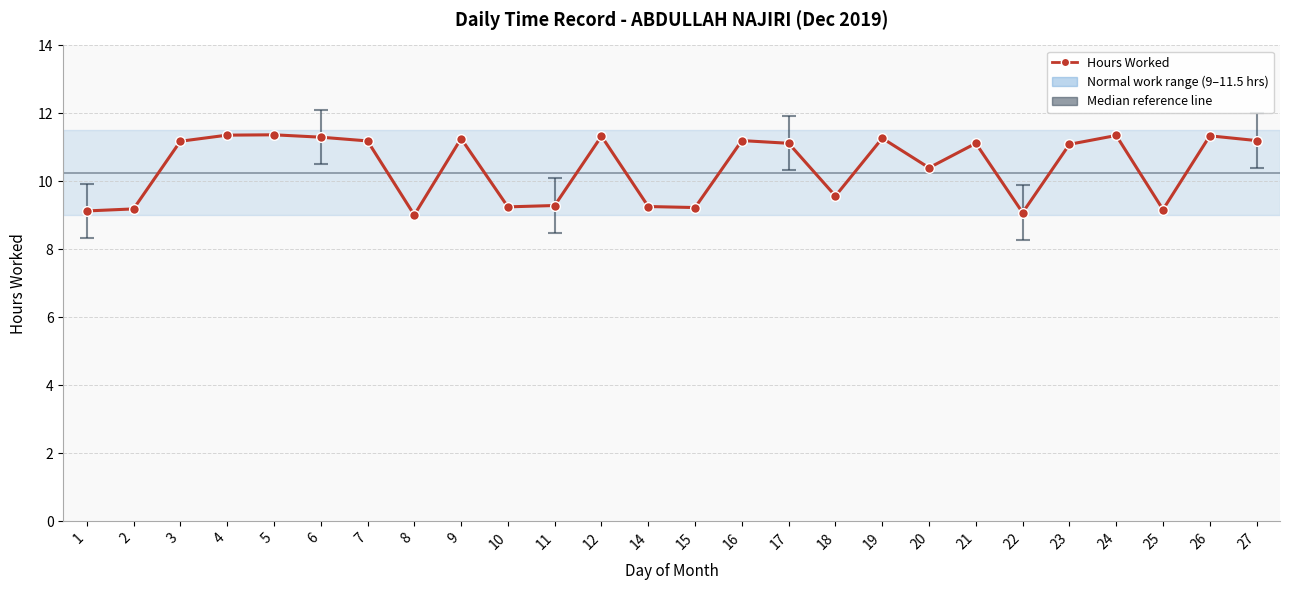

What value does the data have at 21?

11.1